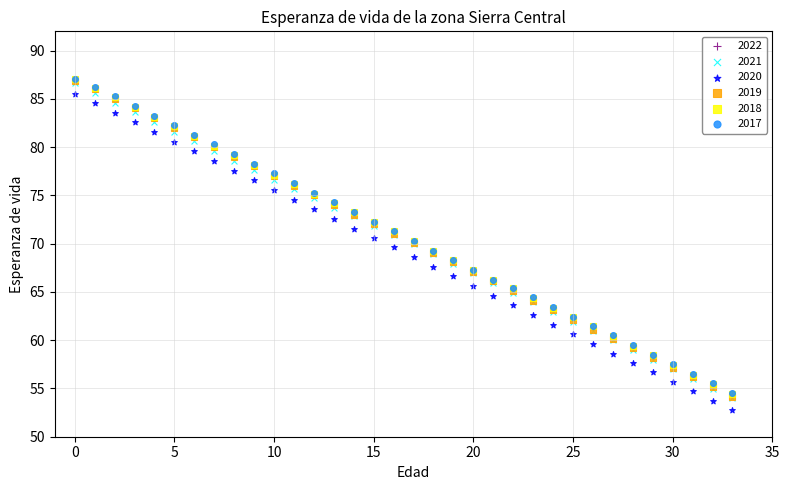

Which series contains the lowest Y value?

2020